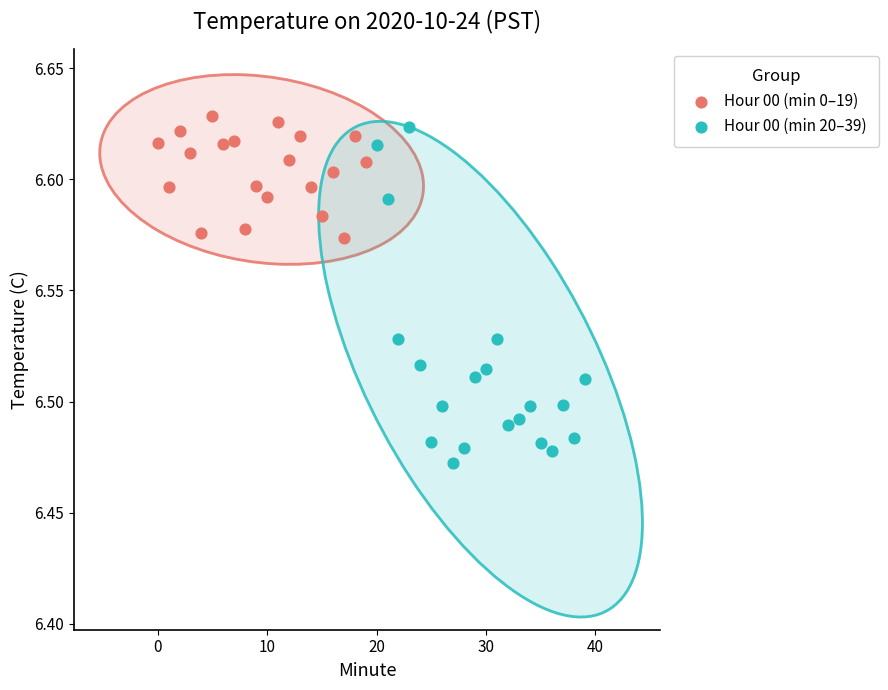

Which series reaches the maximum Y coordinate?

Hour 00 (min 0–19)